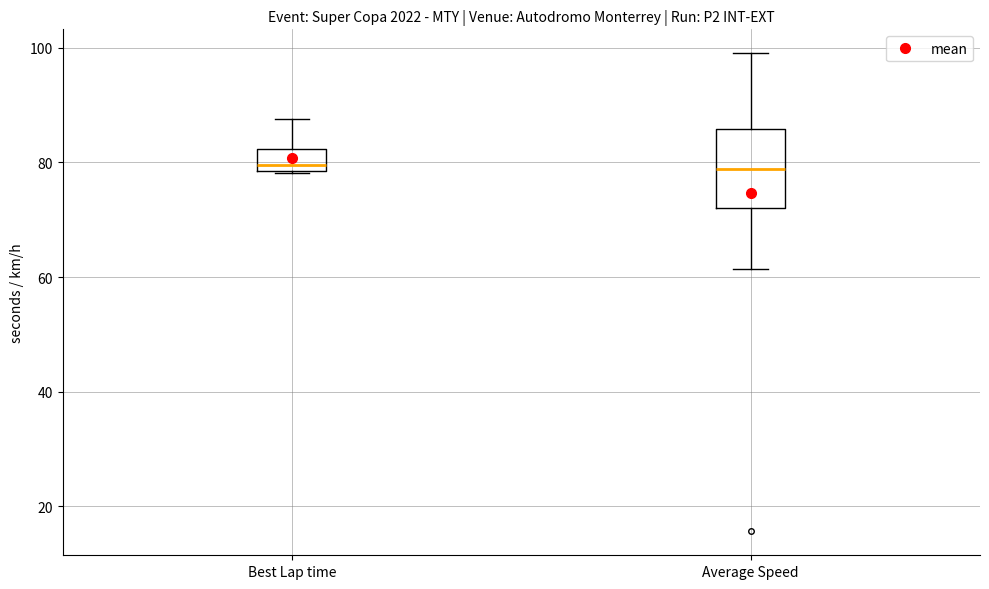

Where does the median line of the box for Average Speed sit on the y-axis? The values are not printed on the chart, so give them approximately, as read against the axis.

78